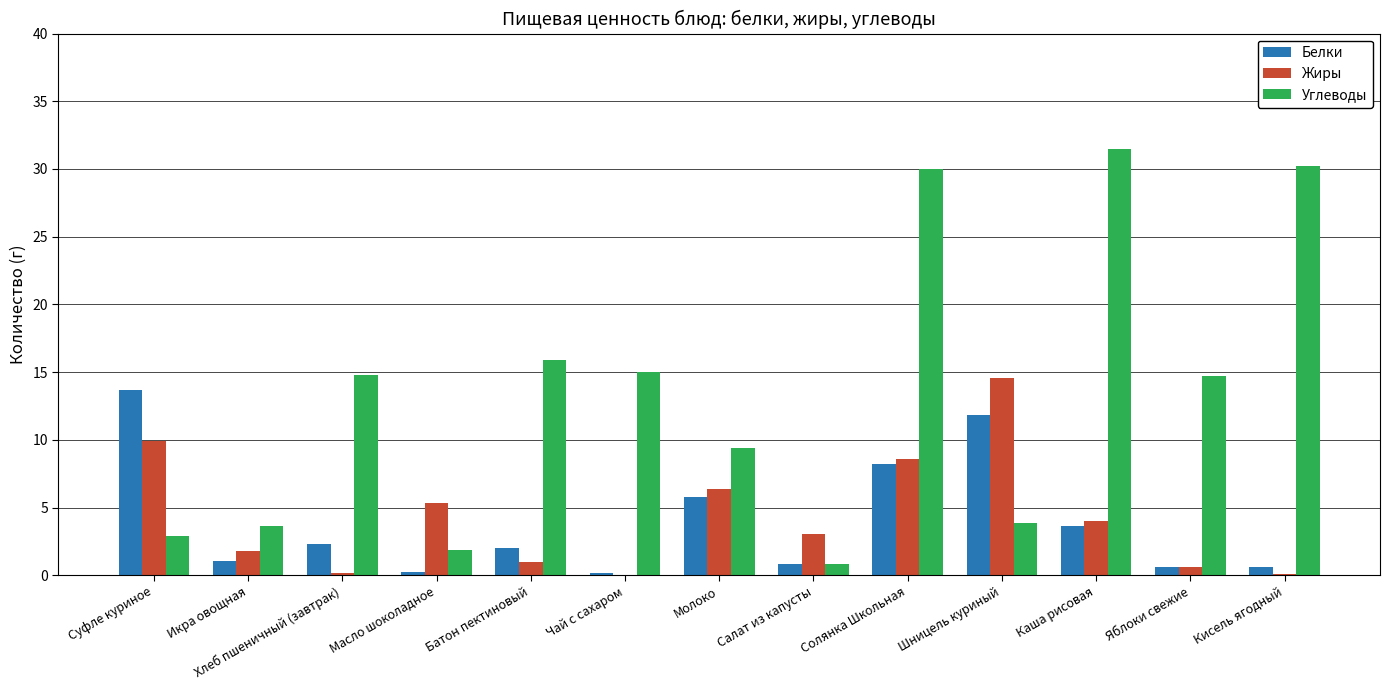

At which label does Углеводы first exceed 14?

Хлеб пшеничный (завтрак)